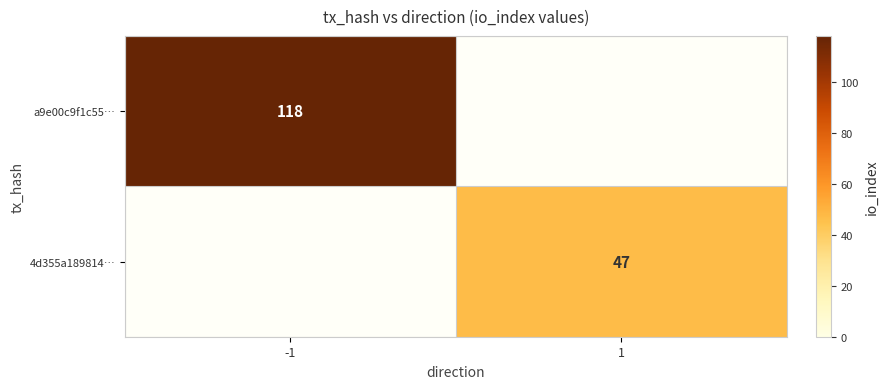

The a9e00c9f1c55… series shows 118 at -1. True or false?

True